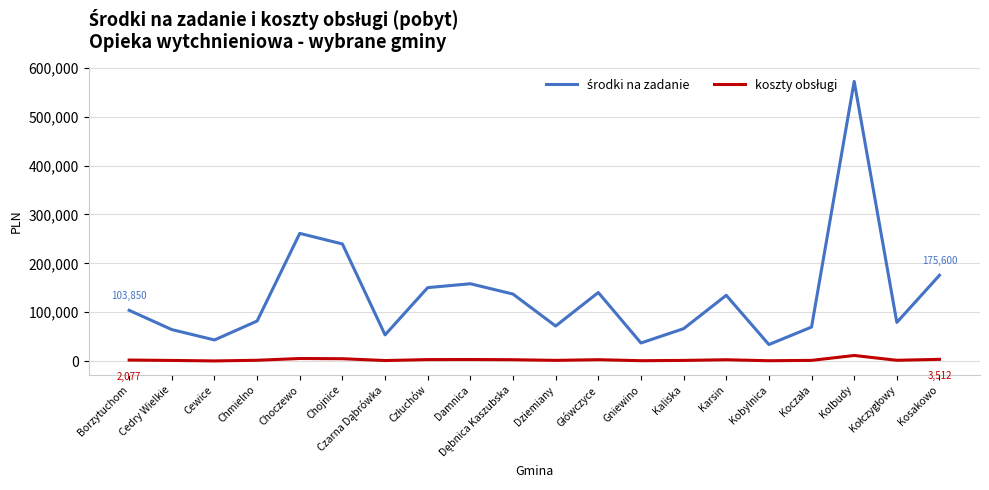

What is the total value across all series at Dziemiany?

73135.6